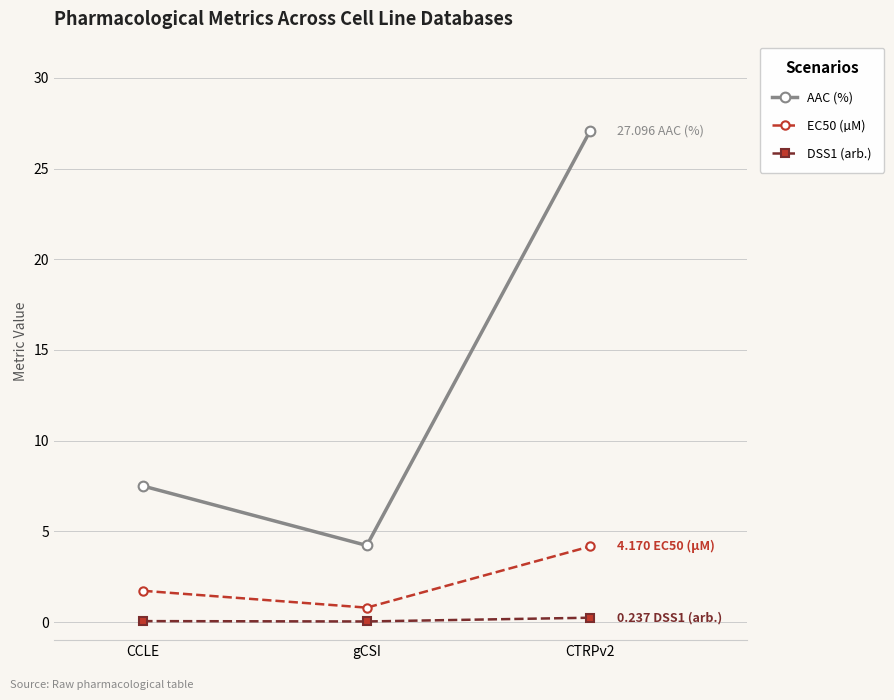

What are all the series names shown in the legend?

AAC (%), EC50 (µM), DSS1 (arb.)